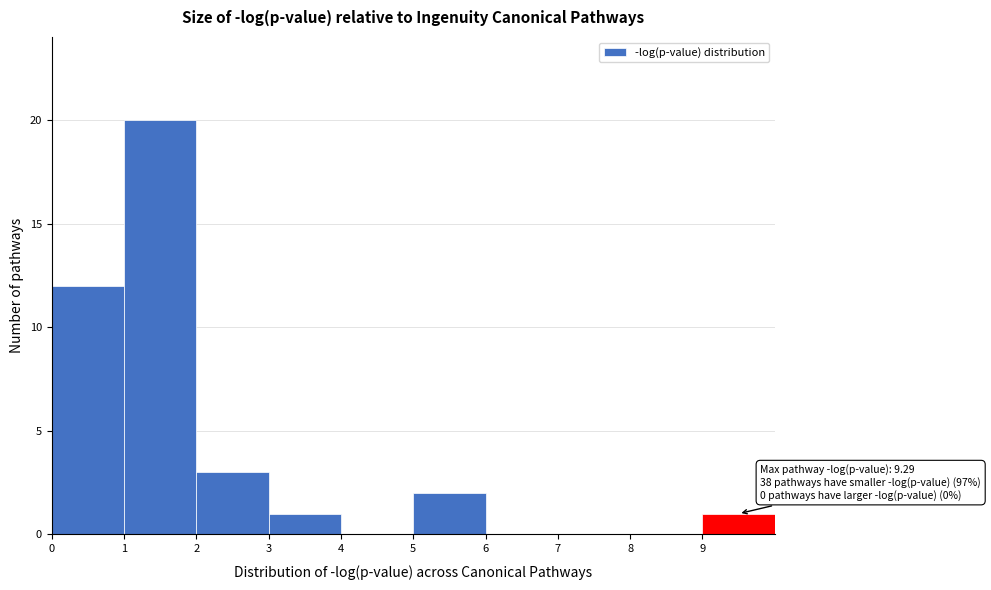

Over which range of the x-axis is the bar tallest?

1 to 2